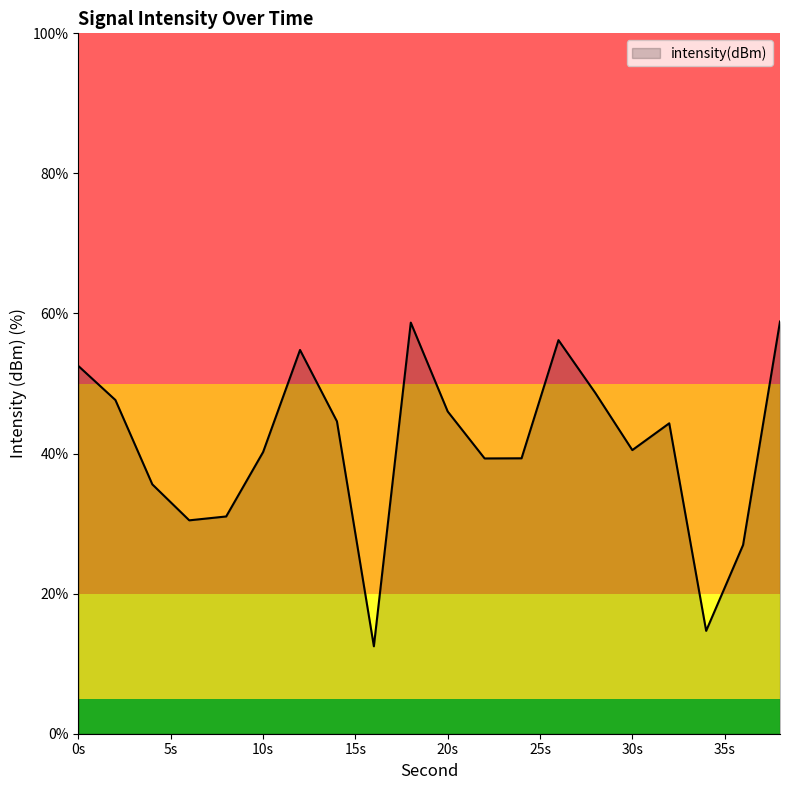

Does the chart have visible grid lines?

No